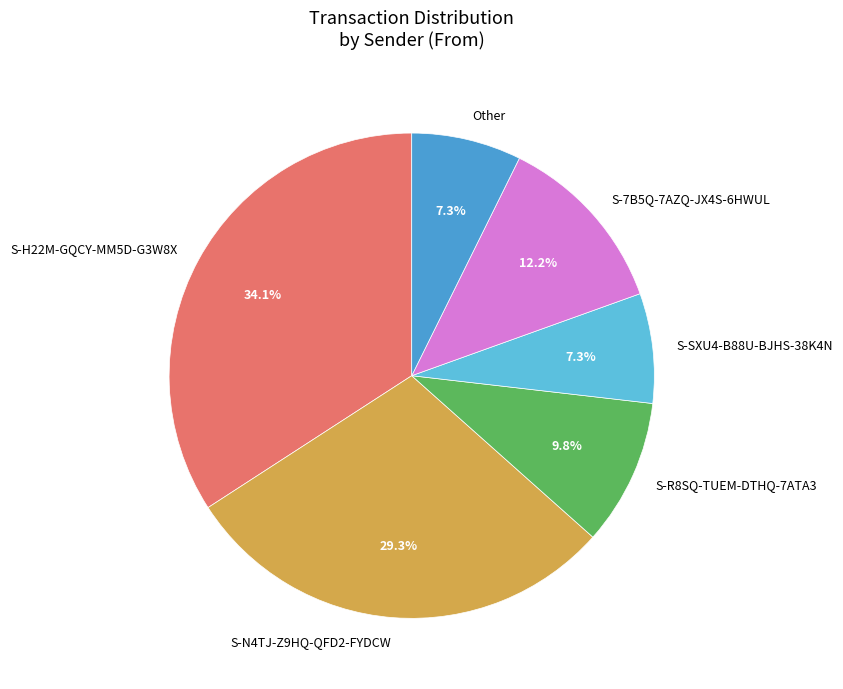

Count the number of slices in the pie.

6